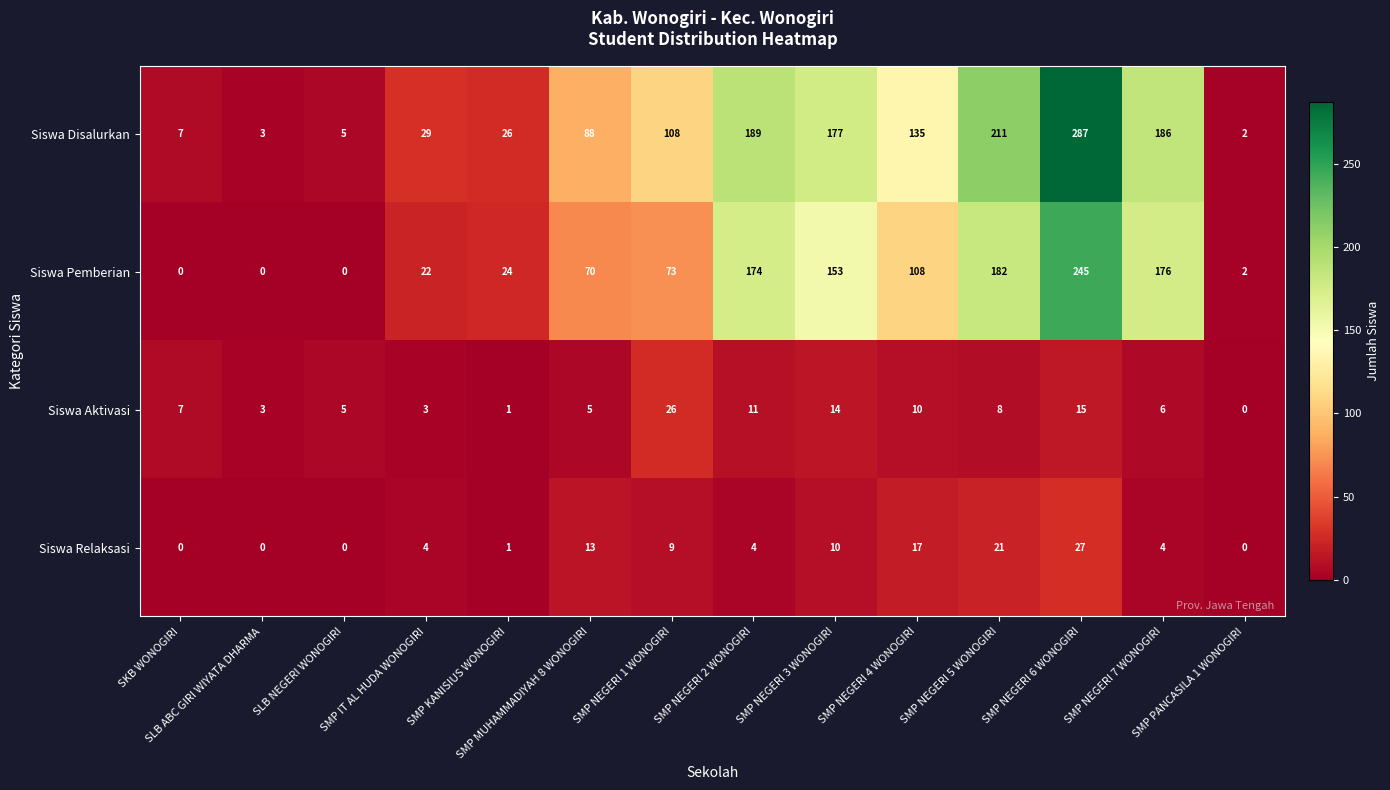

What is the sum of all Siswa Aktivasi values?

114